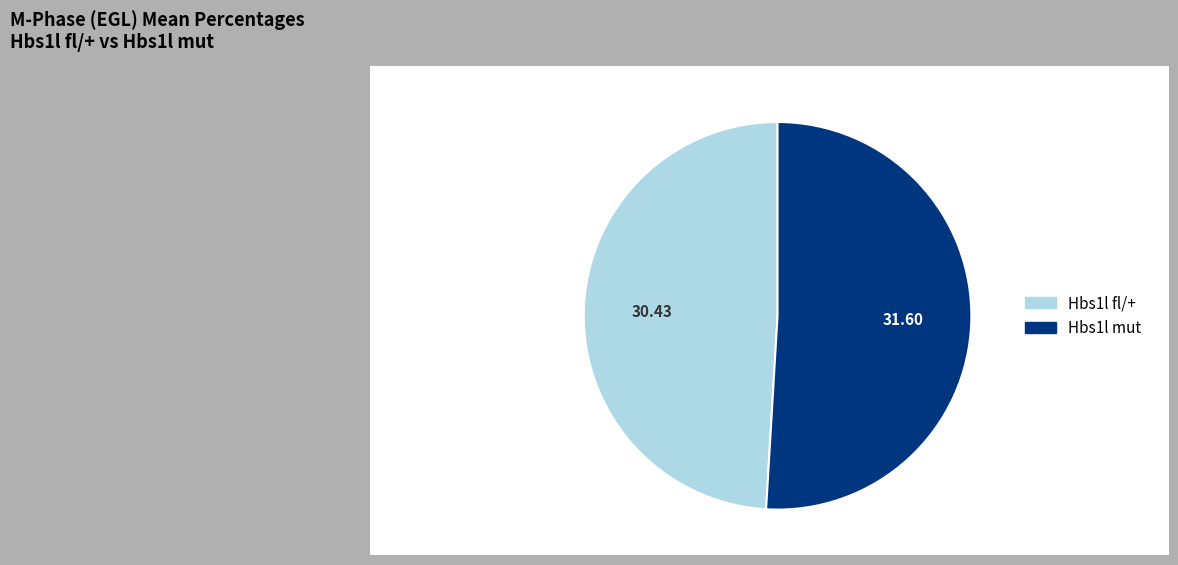

Does any single category account for the majority?

Yes